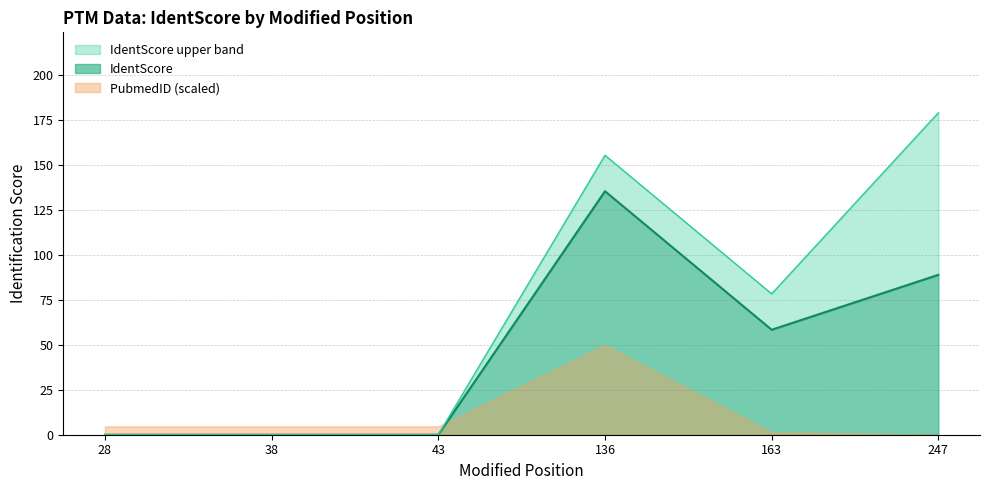

Where is the first local maximum for IdentScore?

136